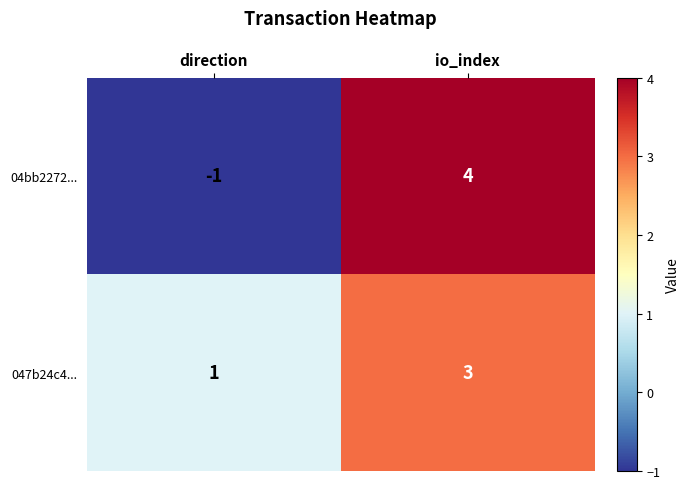

What value does the 04bb2272... series have at io_index?

4